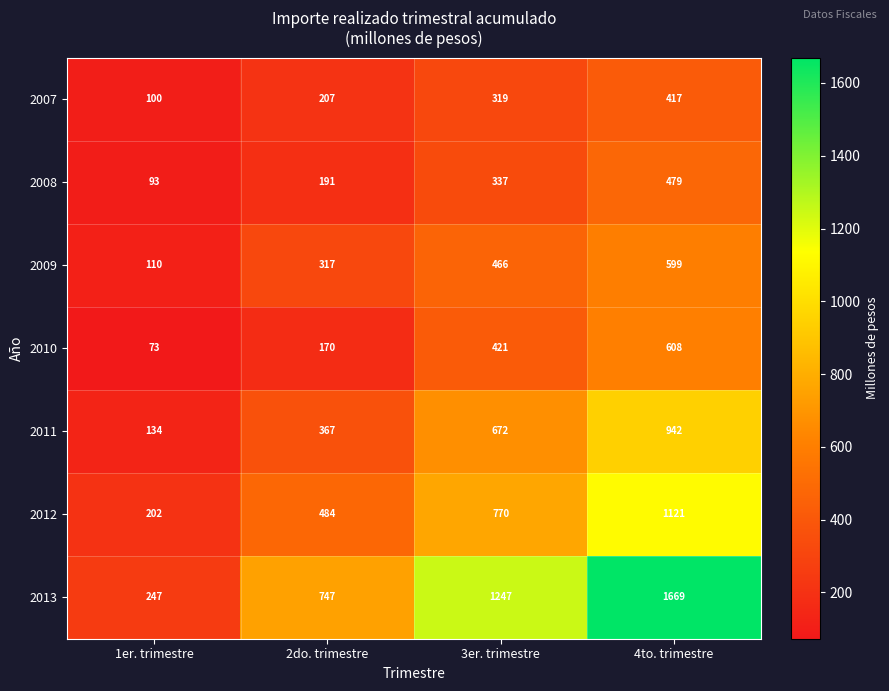

Which series has the largest range (max minus min)?

2013